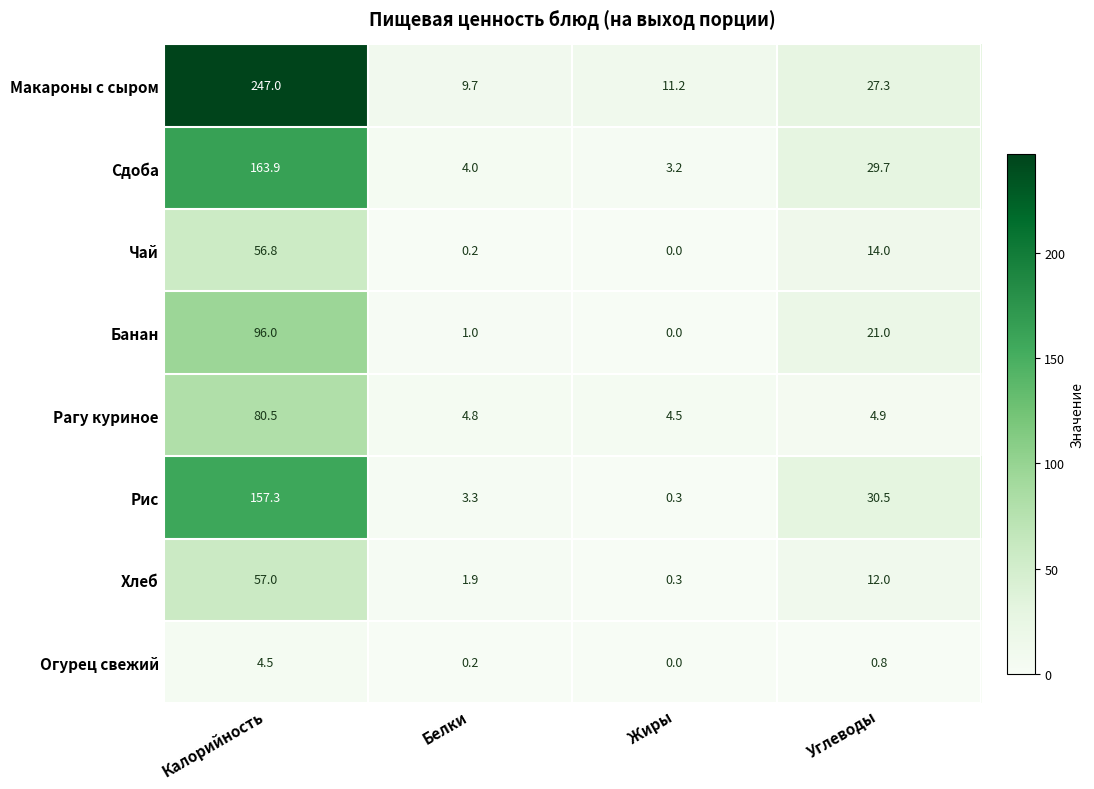

What is the spread (max minus min) of values at Белки?

9.5